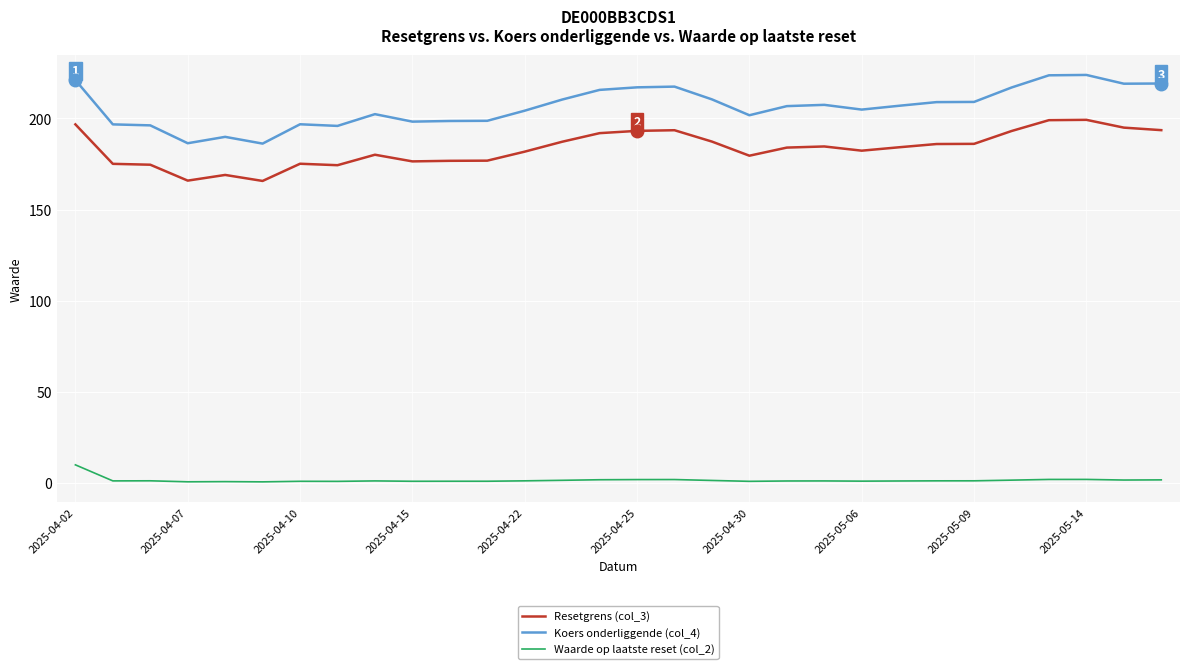

Which series has the widest spread of values?

Koers onderliggende (col_4)